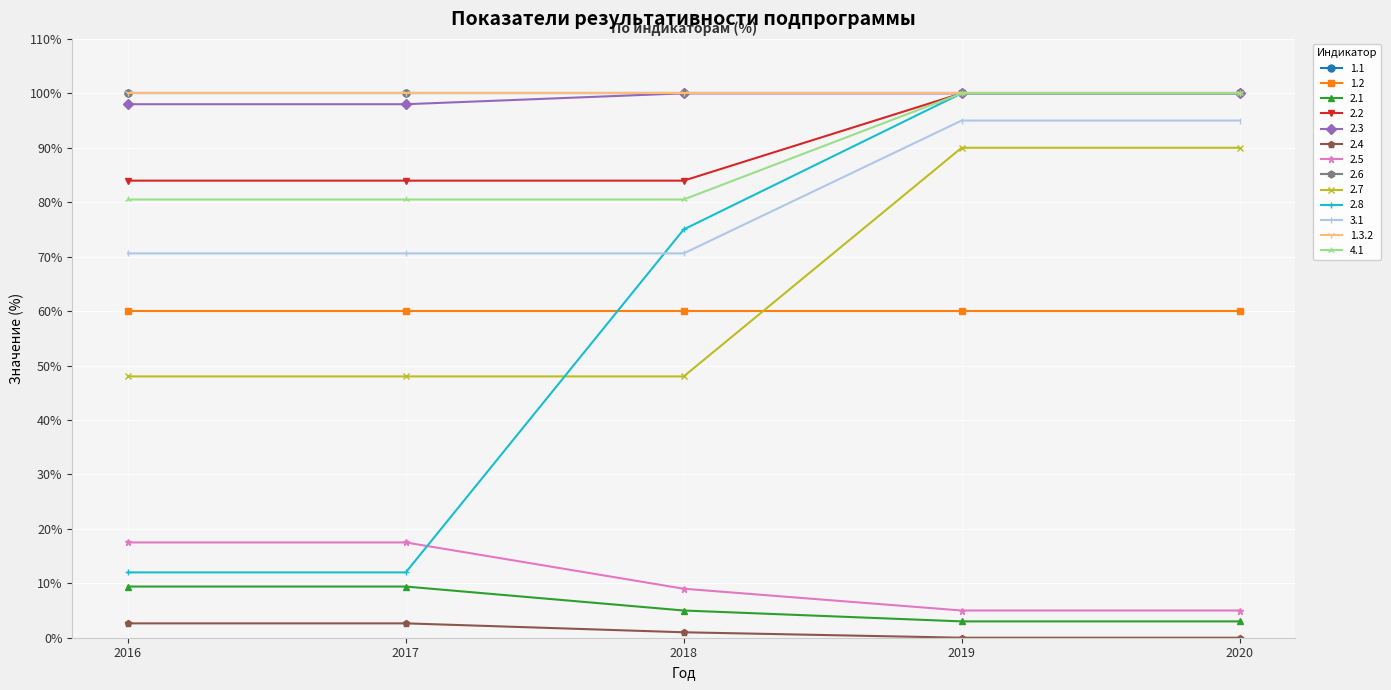

Is this an area chart (filled region under the line)?

No